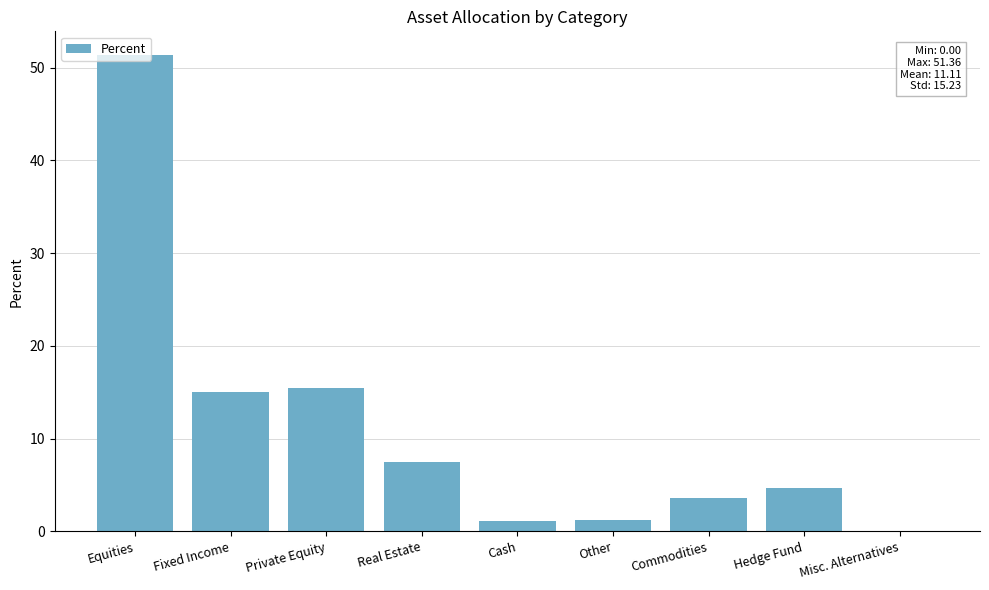

What is the change in value from Cash to Commodities?

+2.5